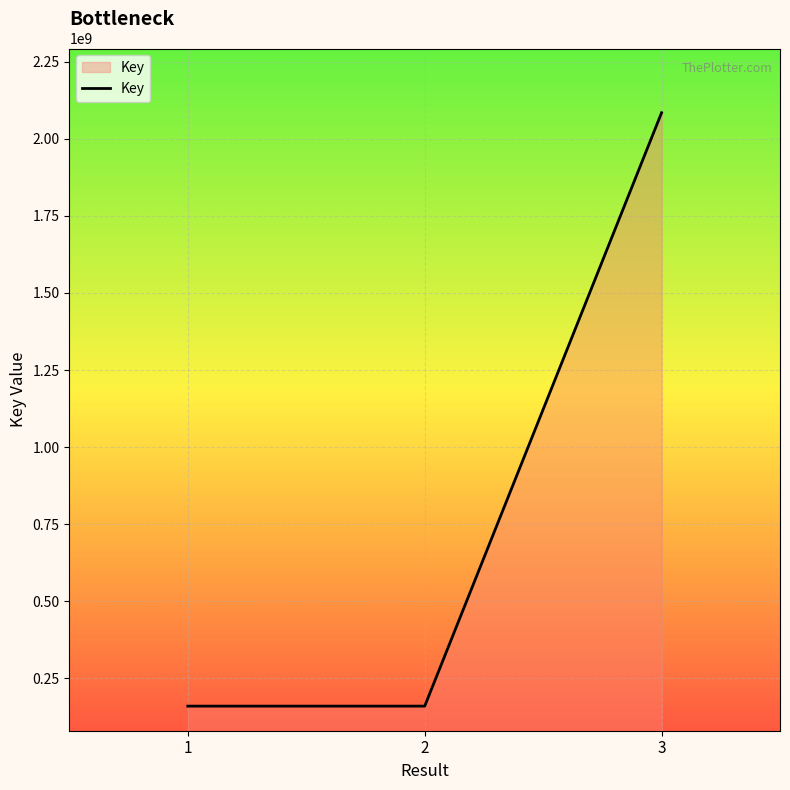

Is it true that the value at 1 is 159569413?

True